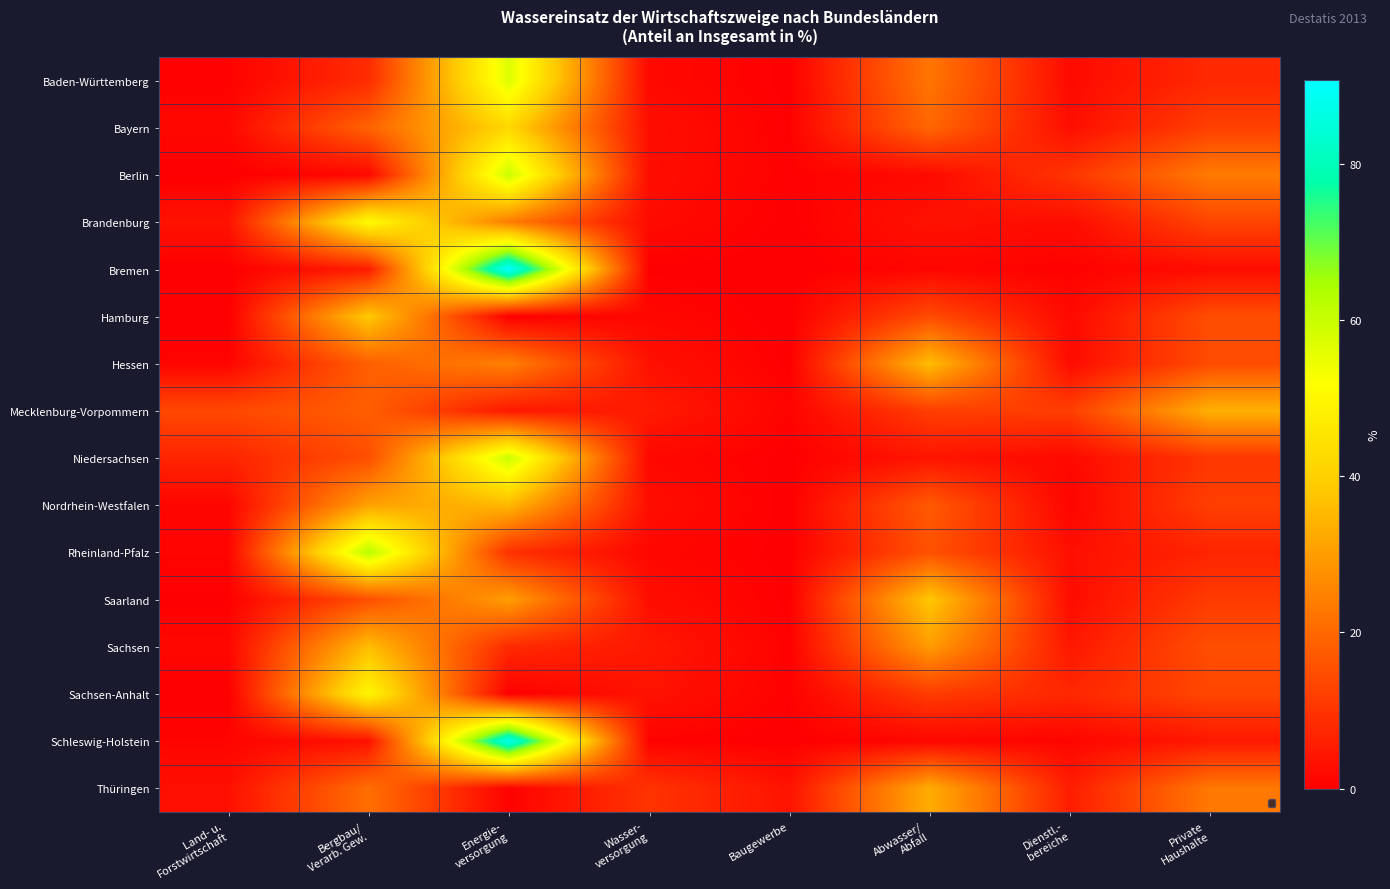

At which category is the sum across all series the highest?

Energie-
versorgung